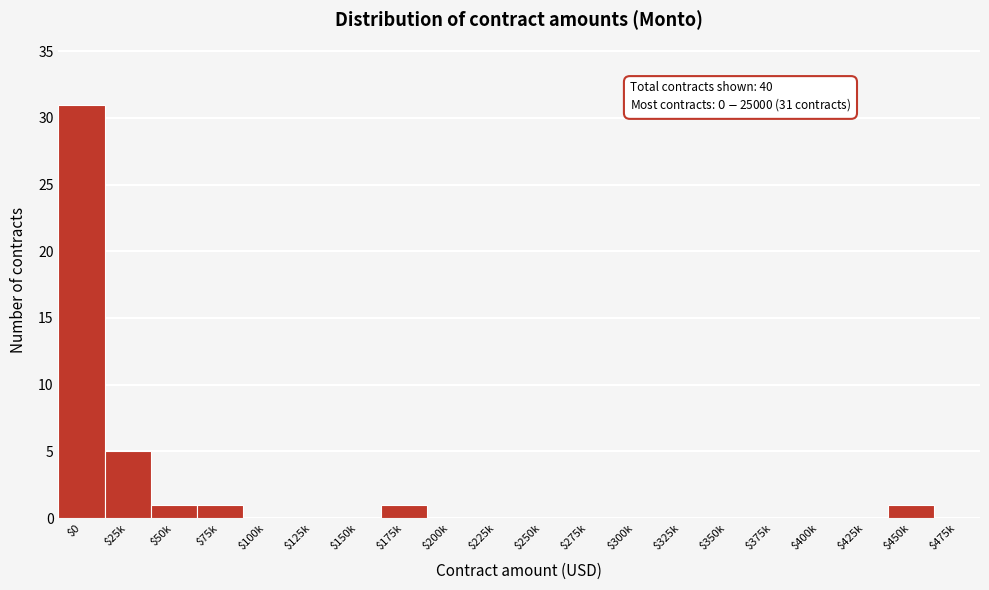

At which label is the value closest to 15?

$25k